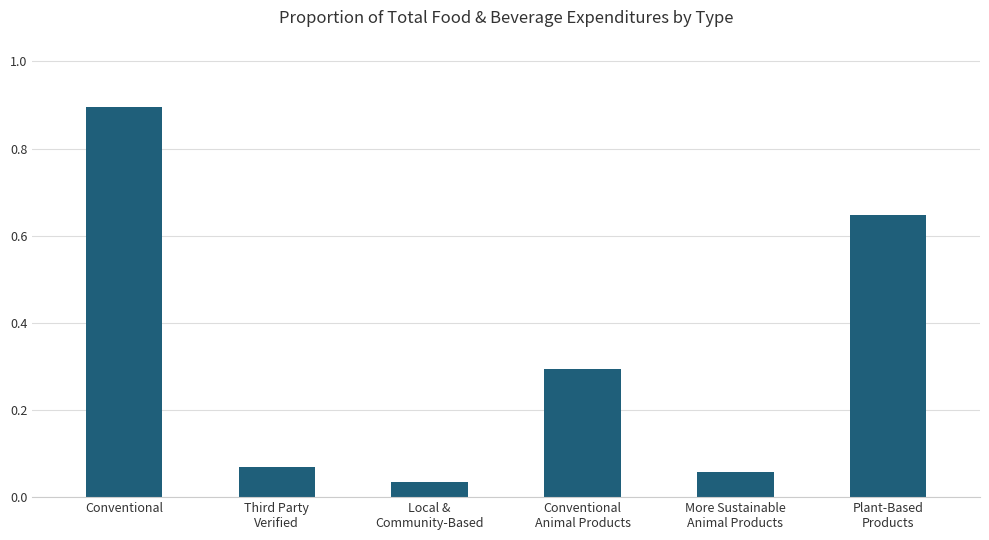

List the labels in order of value, largest first.

Conventional, Plant-Based
Products, Conventional
Animal Products, Third Party
Verified, More Sustainable
Animal Products, Local &
Community-Based